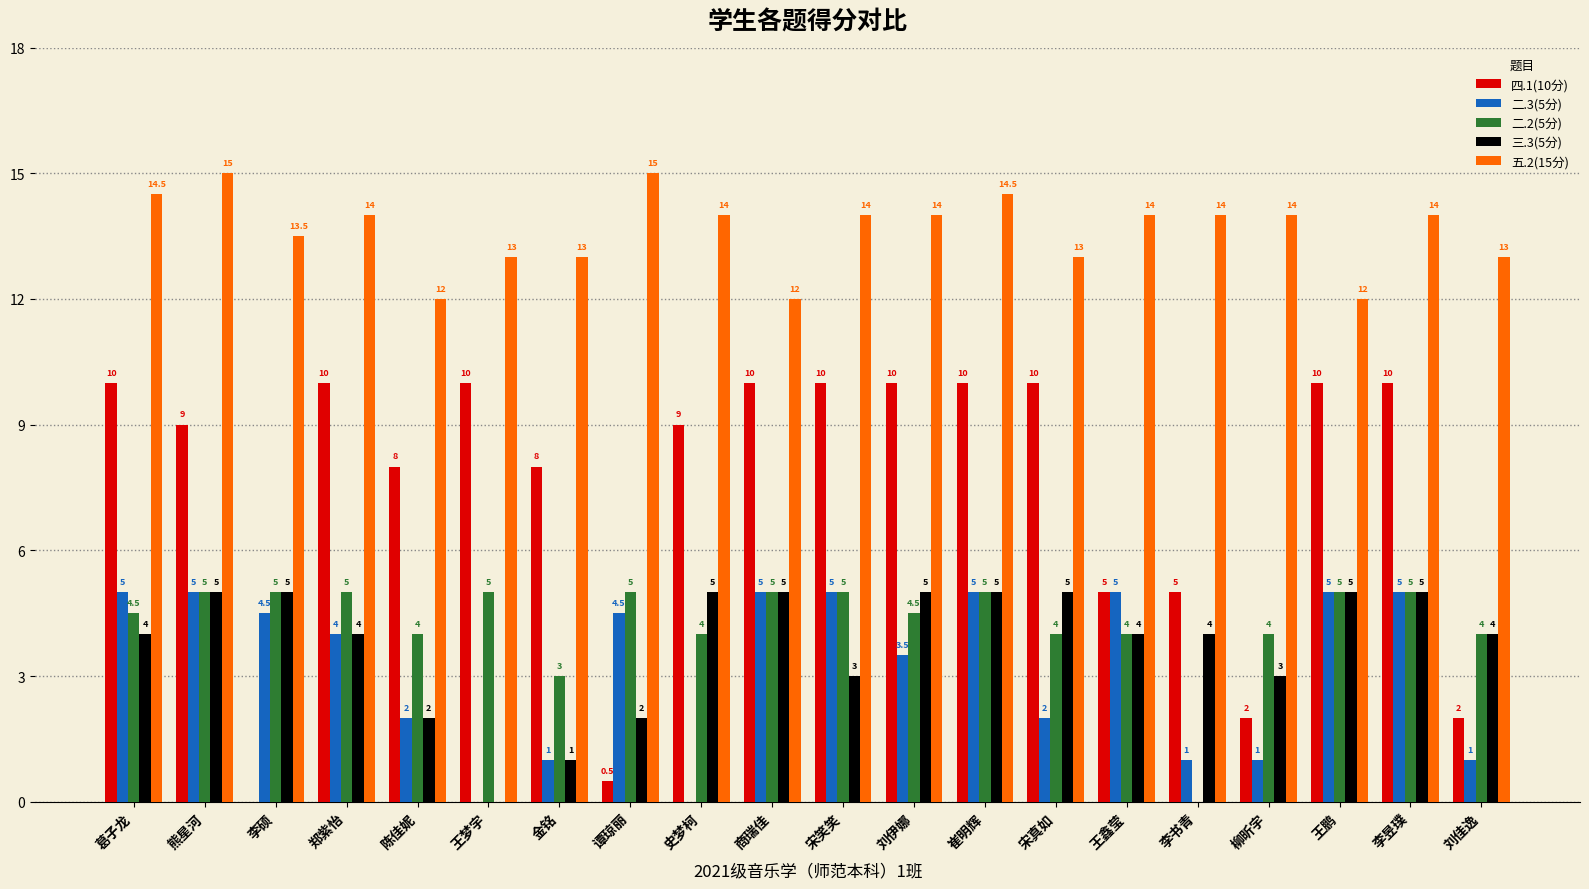

What is the greatest value displayed?

15.0